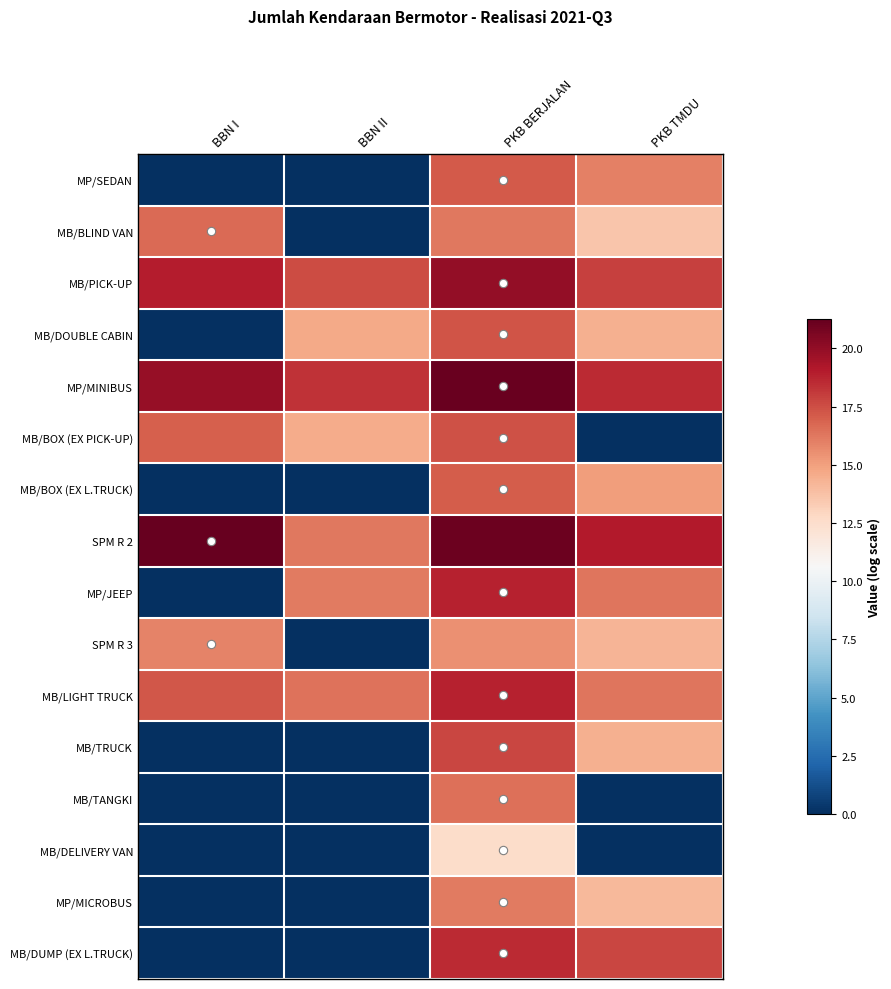

What is the spread (max minus min) of values at PKB BERJALAN?

8.6